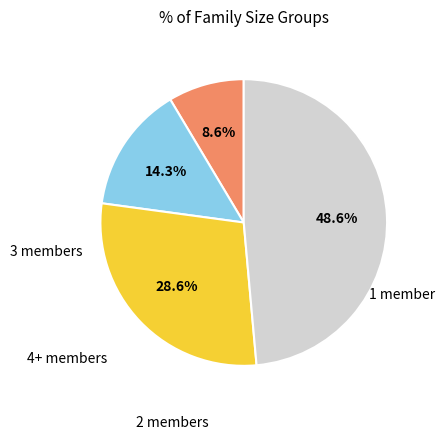

Is there any slice that represents more than half of the pie?

No